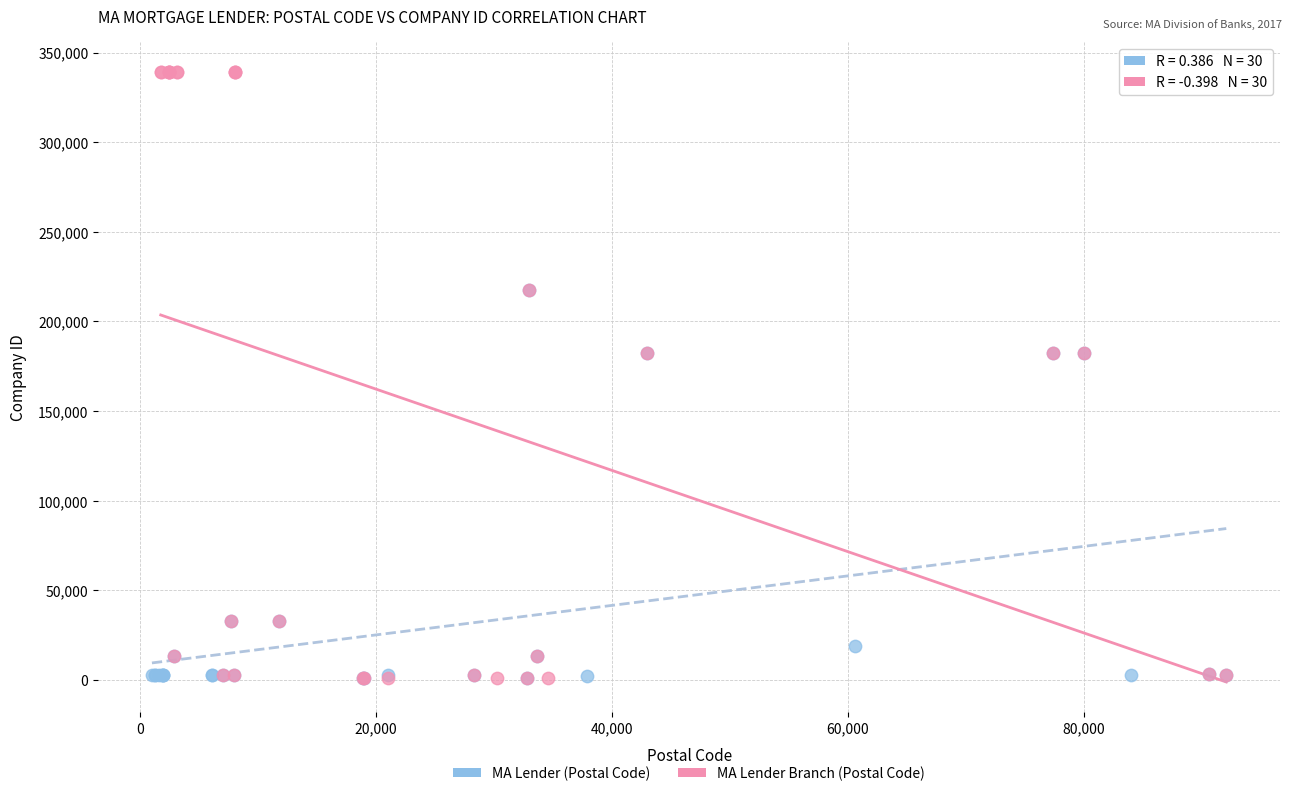

What are all the series names shown in the legend?

MA Lender (Postal Code), MA Lender Branch (Postal Code)